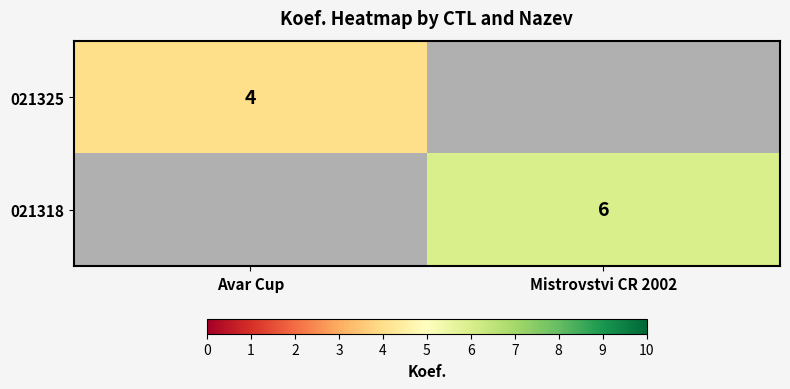

The value of 021318 at Mistrovstvi CR 2002 is 6. True or false?

True